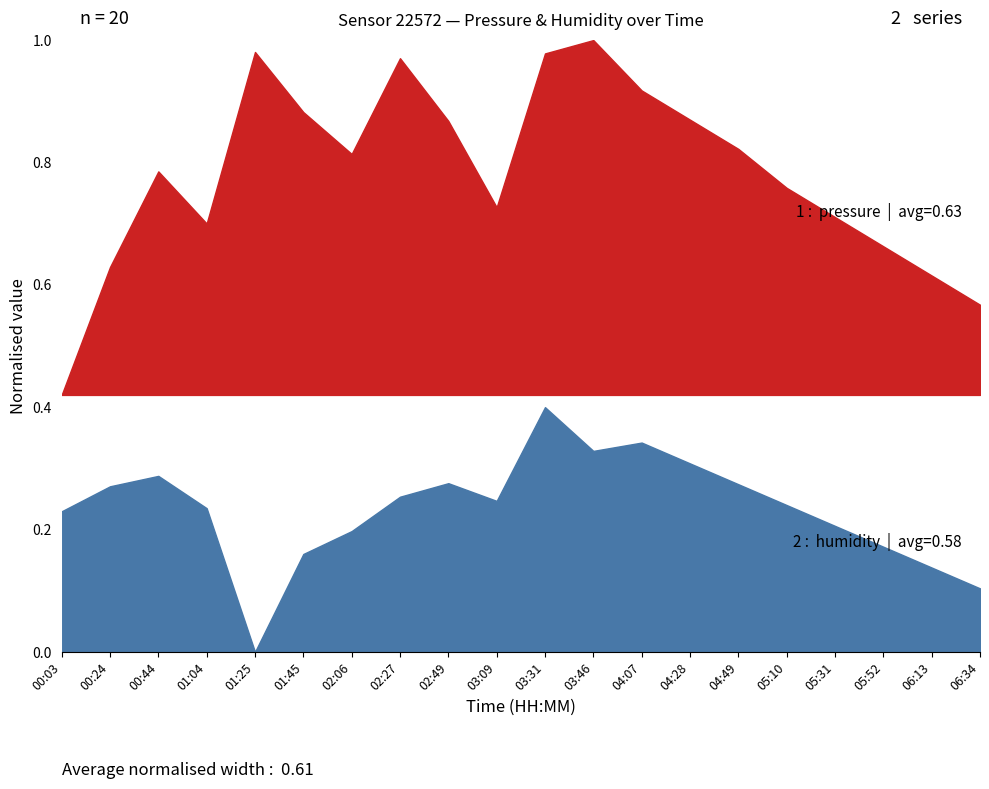

Reading right to left, extract all data points from this chart.

pressure: 102626.0	102629.0	102632.0	102635.0	102638.0	102642.0	102645.0	102648.0	102653.2	102651.8	102636.0	102644.9	102651.3	102641.5	102645.8	102651.9	102634.3	102639.7	102629.9	102616.7
humidity: 73.1	73.3	73.5	73.7	73.9	74.1	74.3	74.5	74.4	74.8	73.9	74.1	74.0	73.7	73.4	72.5	73.9	74.2	74.1	73.8